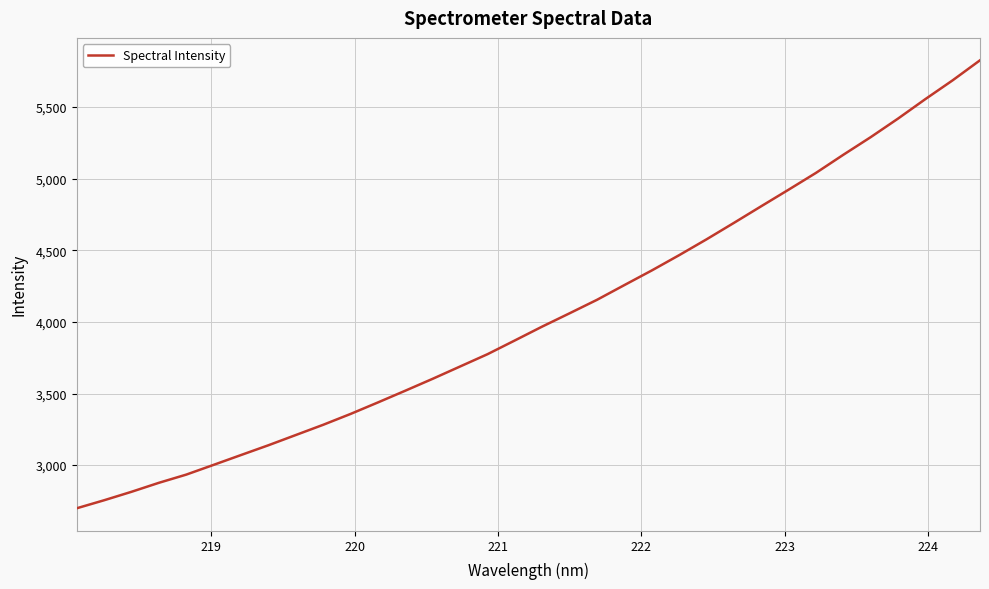

How many lines are shown in the chart?

1